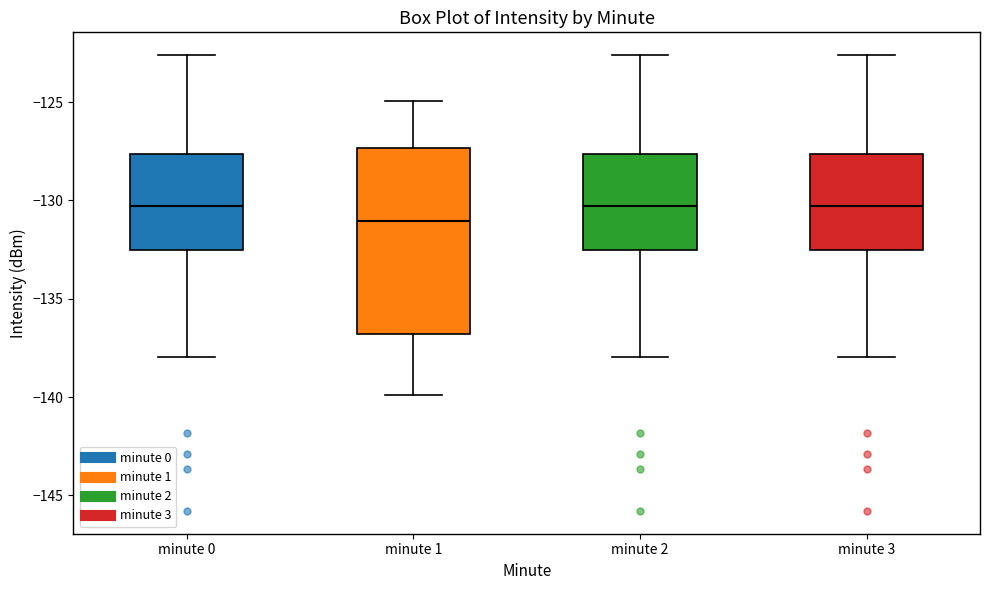

Reading left to right, transcribe this box plot: for each box, give where its median line is, the range the box spans, and where its two whiskers end, as read against the y-axis. The values are not printed on the chart, so give them approximately, as read against the axis.

minute 0: median -130.5, box -132.5 to -127.5, whiskers -138.0 to -122.5
minute 1: median -131.0, box -137.0 to -127.5, whiskers -140.0 to -125.0
minute 2: median -130.5, box -132.5 to -127.5, whiskers -138.0 to -122.5
minute 3: median -130.5, box -132.5 to -127.5, whiskers -138.0 to -122.5